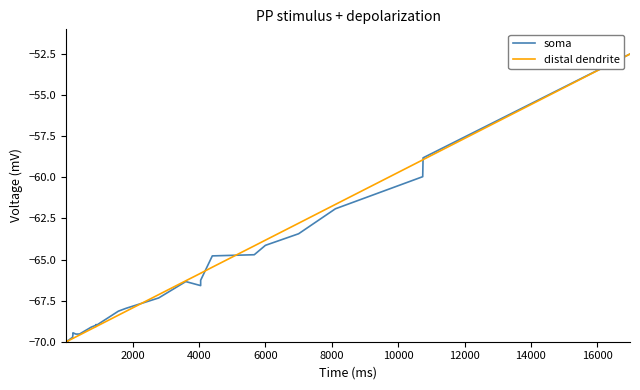

What is the sum of all soma values?

-2705.5